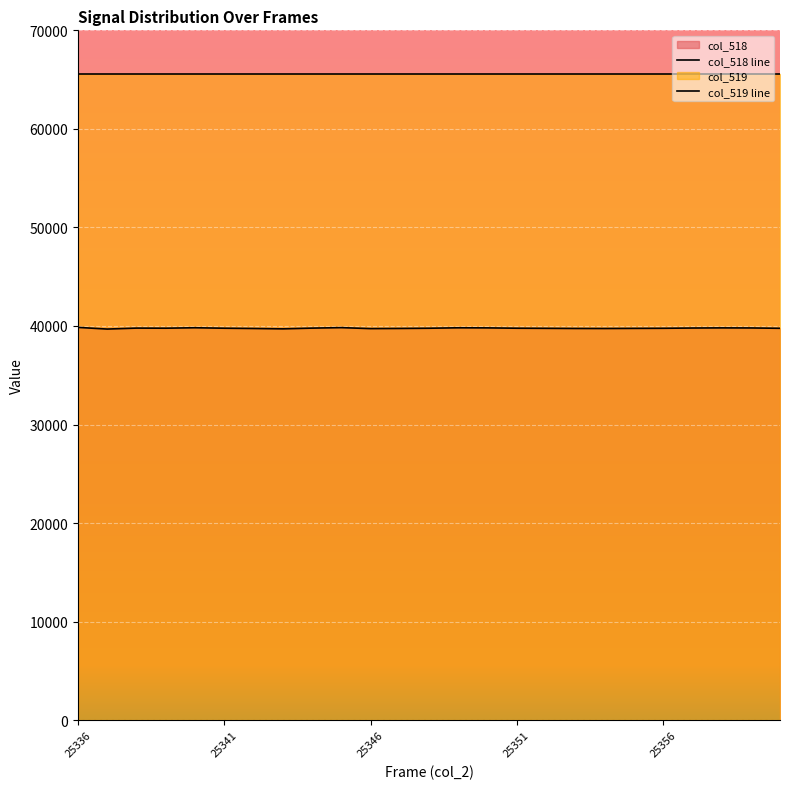

Where is the first local minimum?

25337